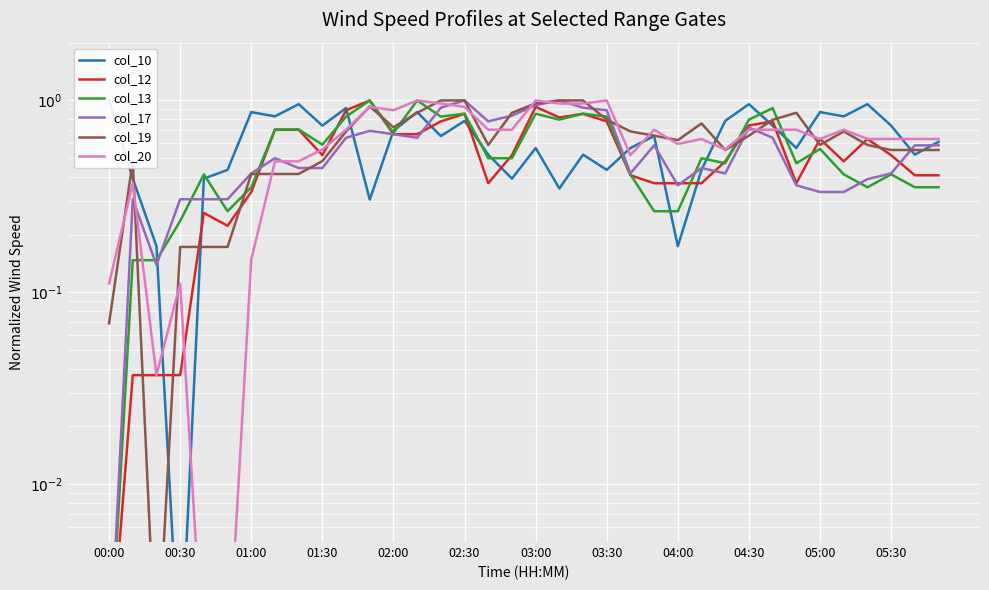

How many intersections are there between col_13 and col_12?

8